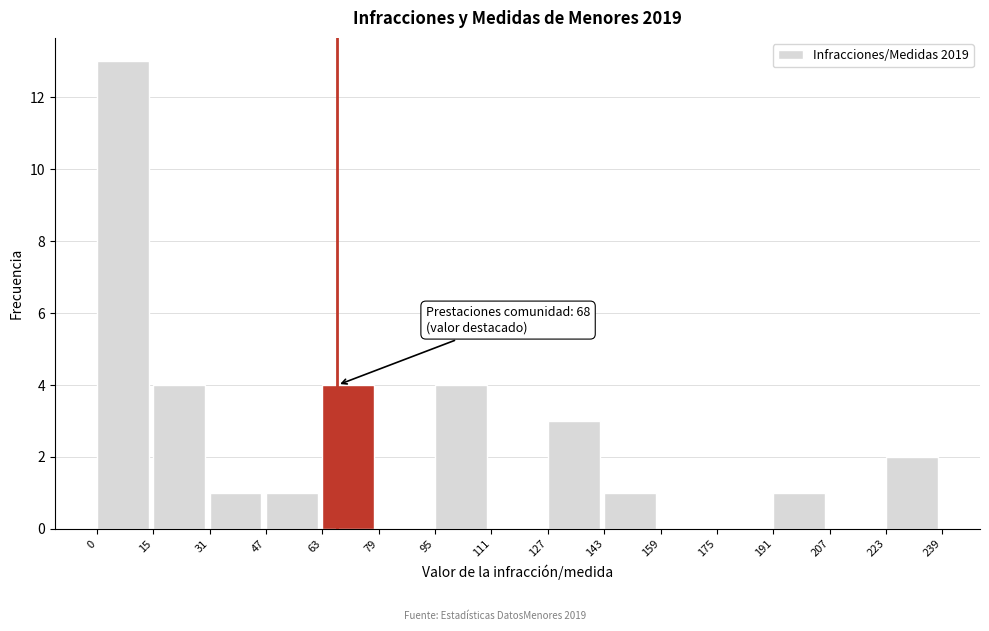

Over which range of the x-axis is the bar tallest?

0 to 15